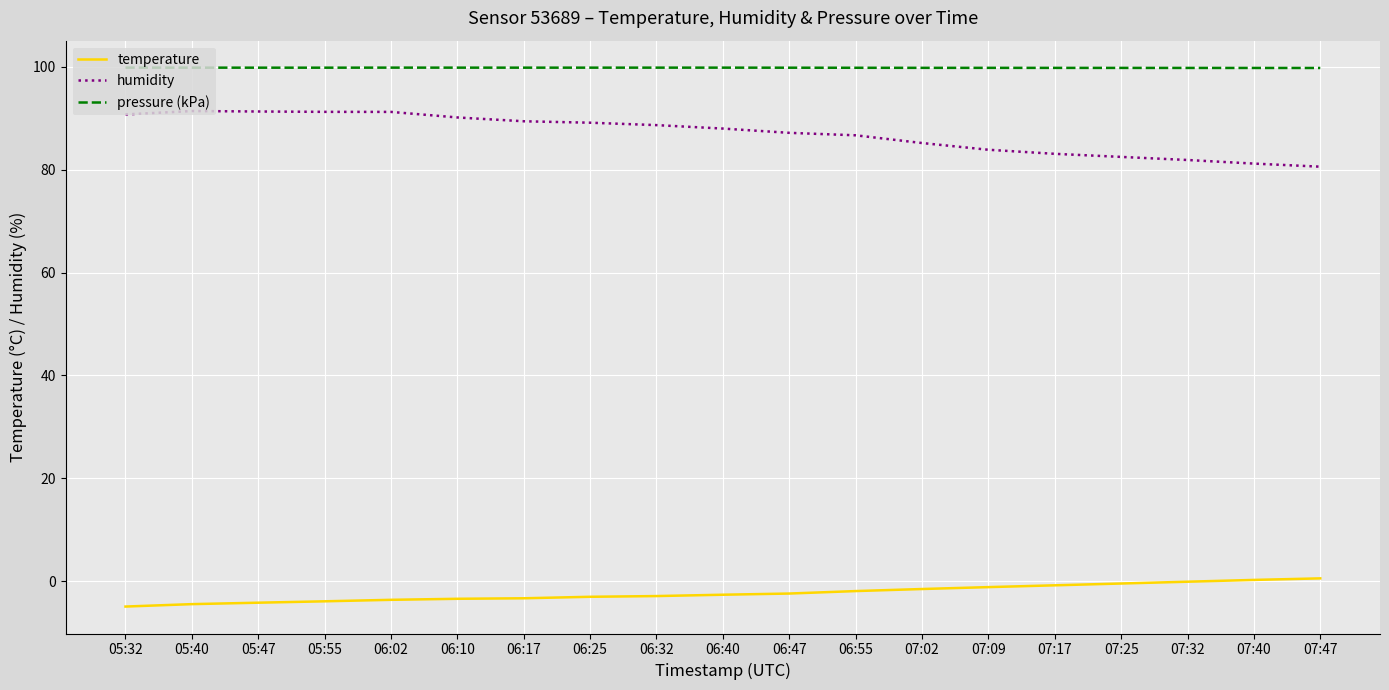

The value of pressure (kPa) at 06:25 is 99.9. True or false?

True